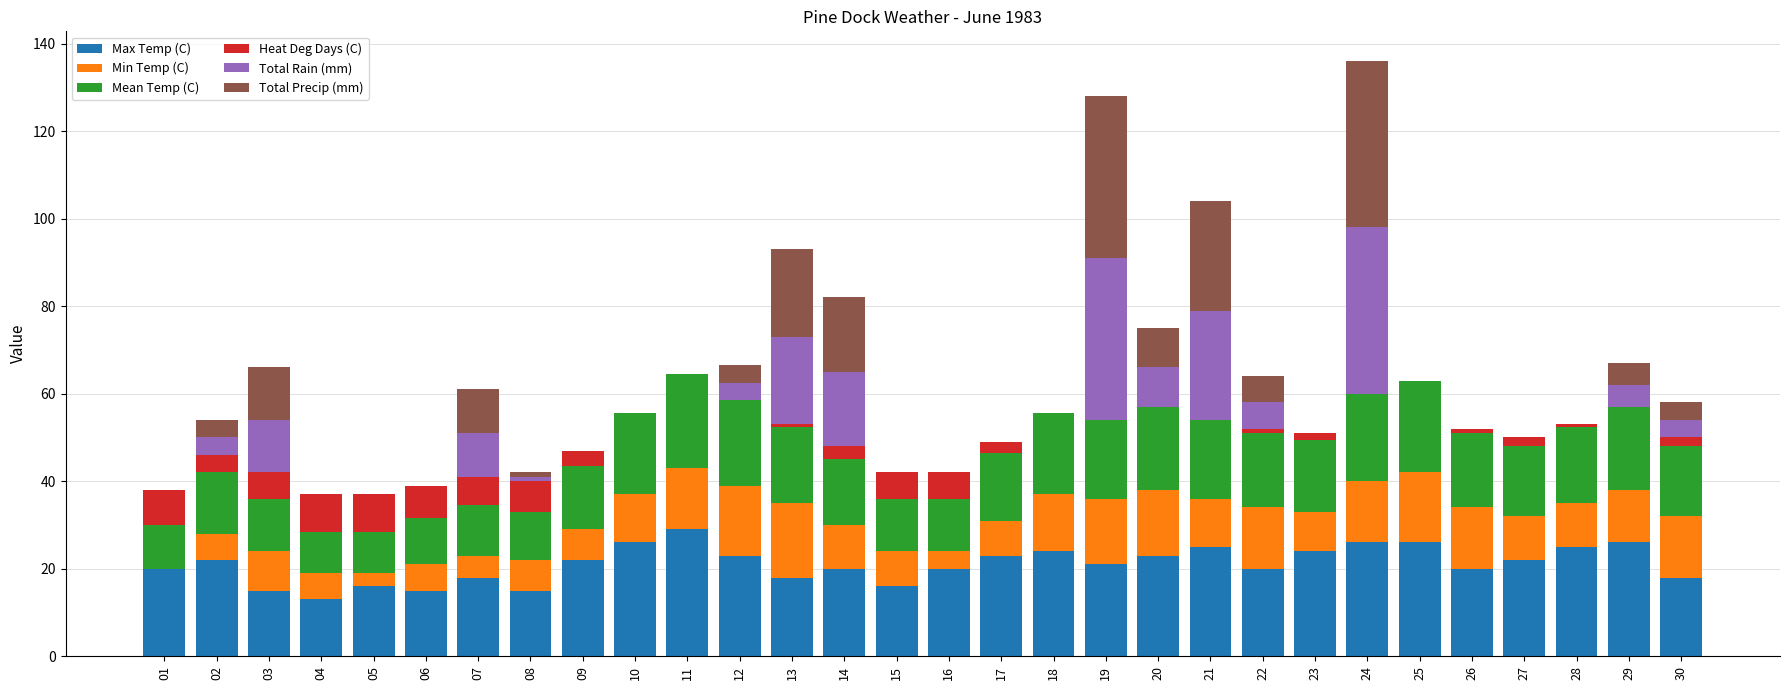

At which label does Max Temp (C) reach its peak?

11